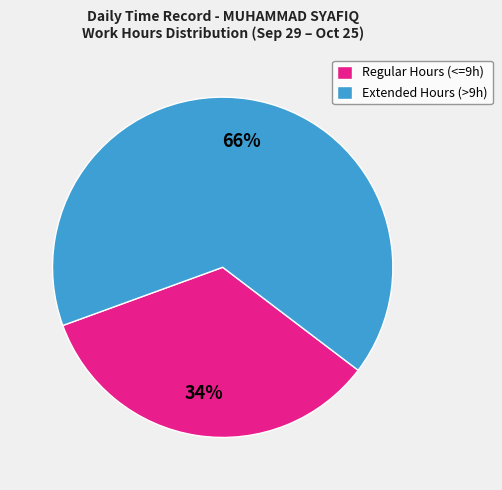

Do Regular Hours (<=9h) and Extended Hours (>9h) together represent more than half of the pie?

Yes